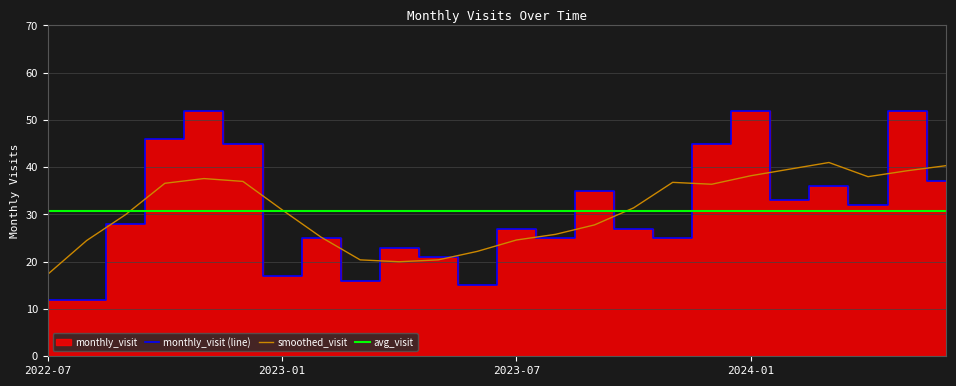

Between 2023-01 and 2022-12, which is larger?

2022-12